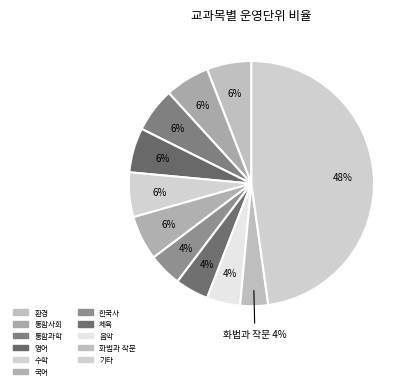

How many slices are in this pie chart?

11